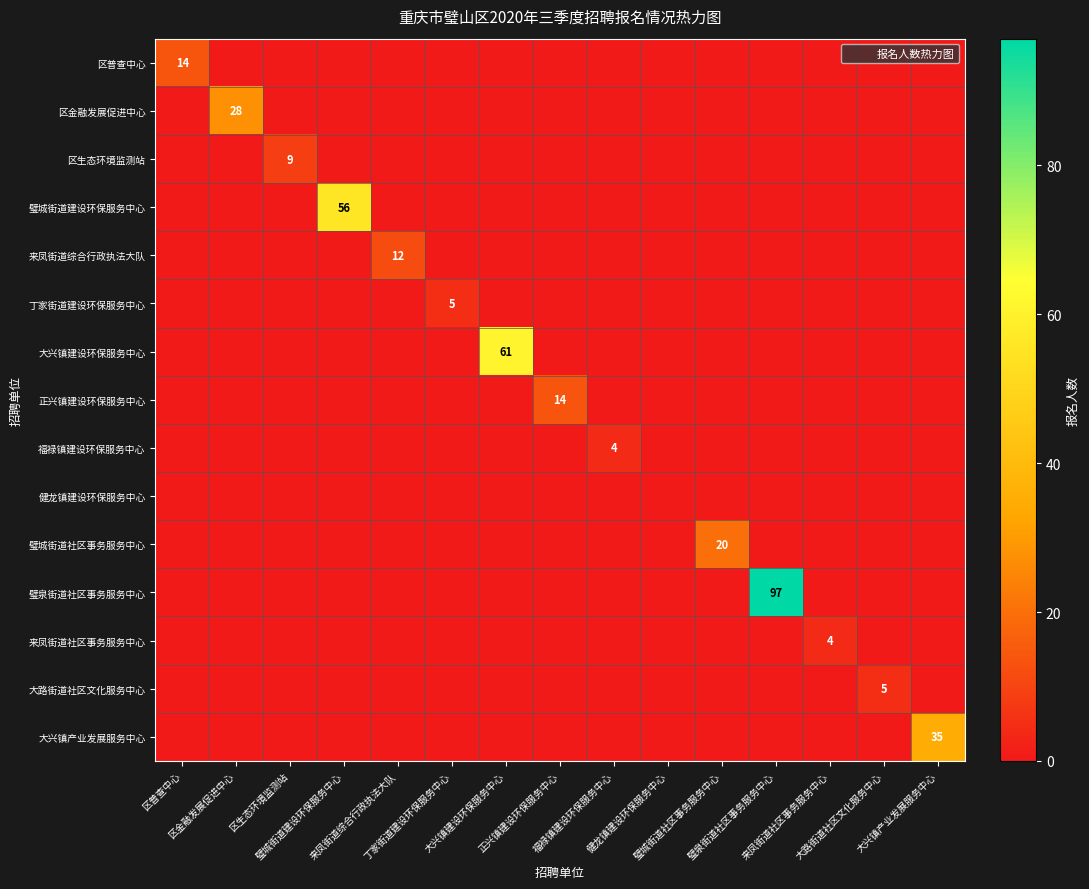

At which category is the sum across all series the highest?

璧泉街道社区事务服务中心